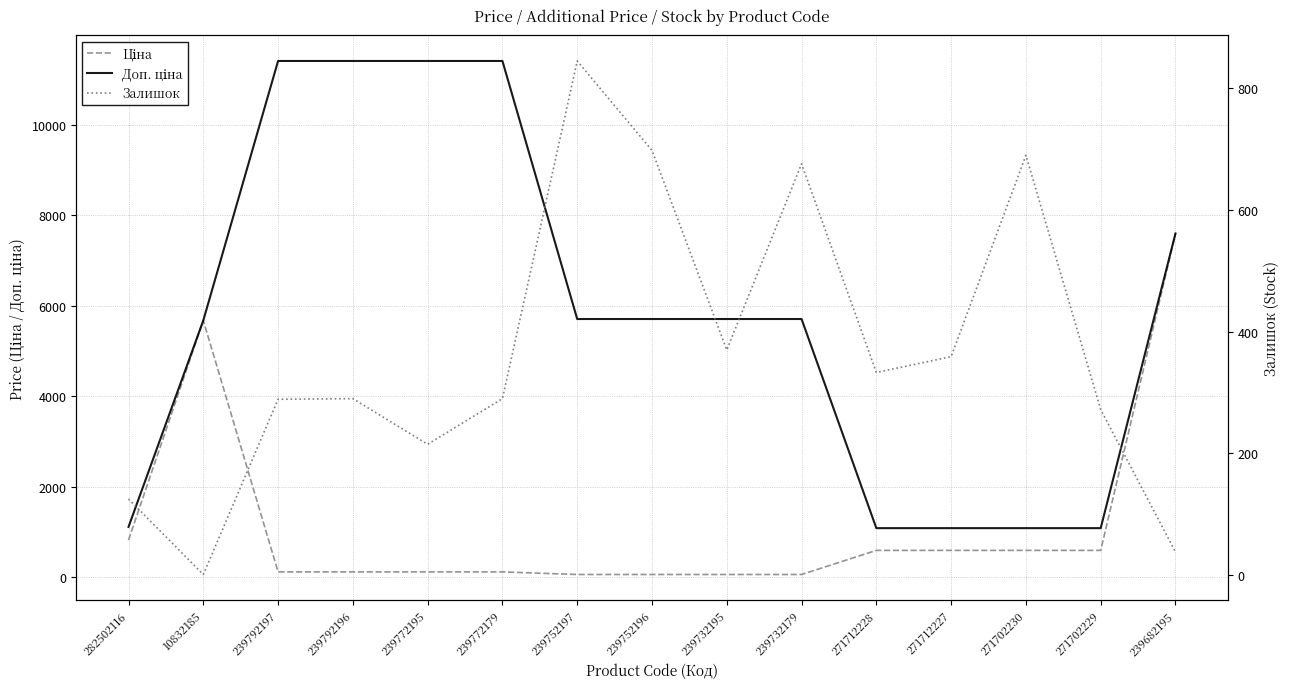

What is the label of the 14th point from the right?

10832185